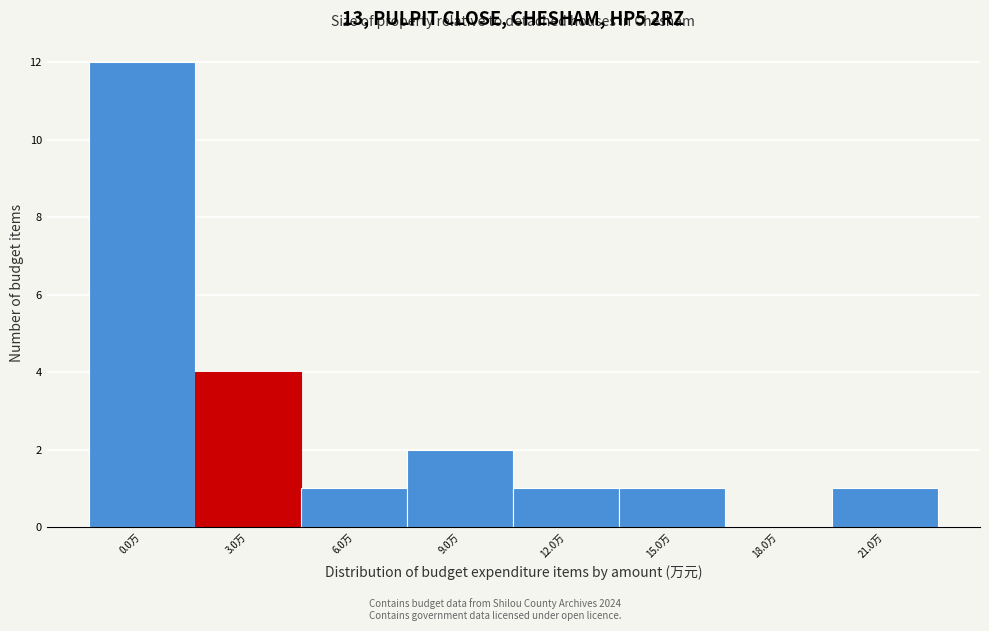

Reading left to right, list all the values displayed in this chart.

0.0万=12	3.0万=4	6.0万=1	9.0万=2	12.0万=1	15.0万=1	18.0万=0	21.0万=1